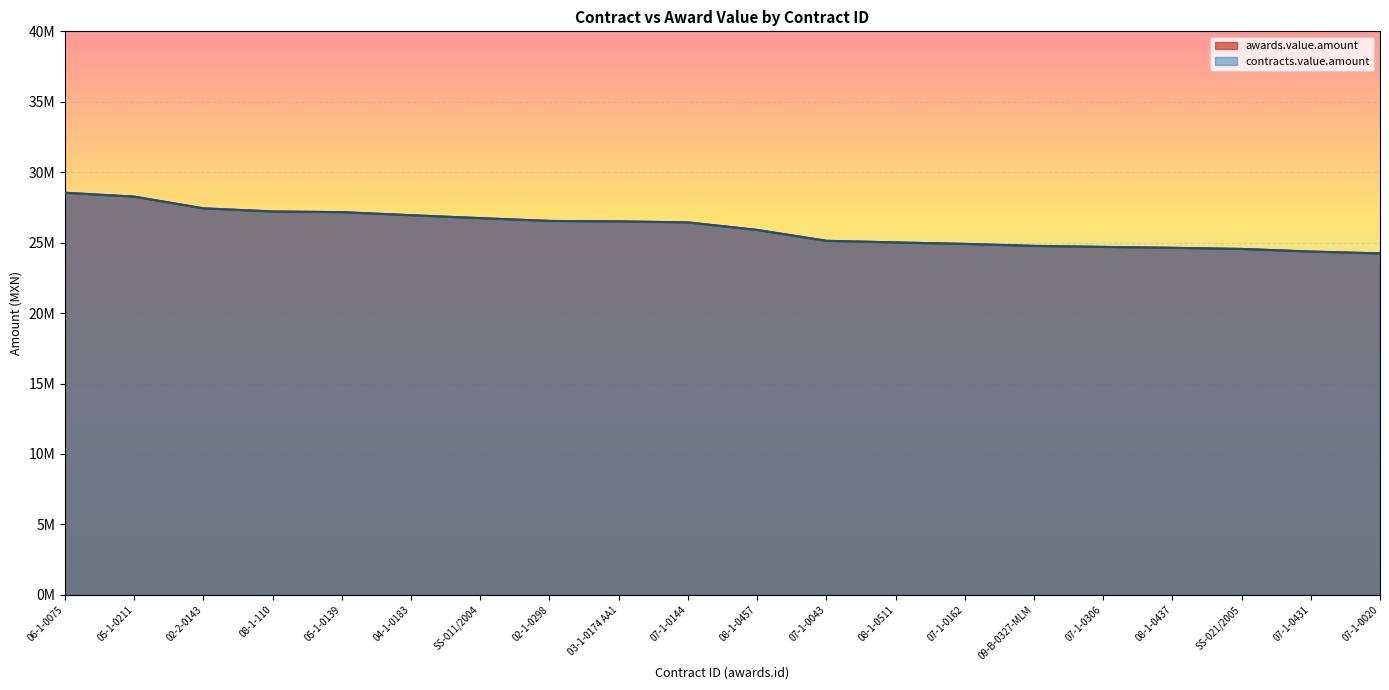

What is the difference between the awards.value.amount values at 07-1-0043 and 07-1-0162?

219769.5